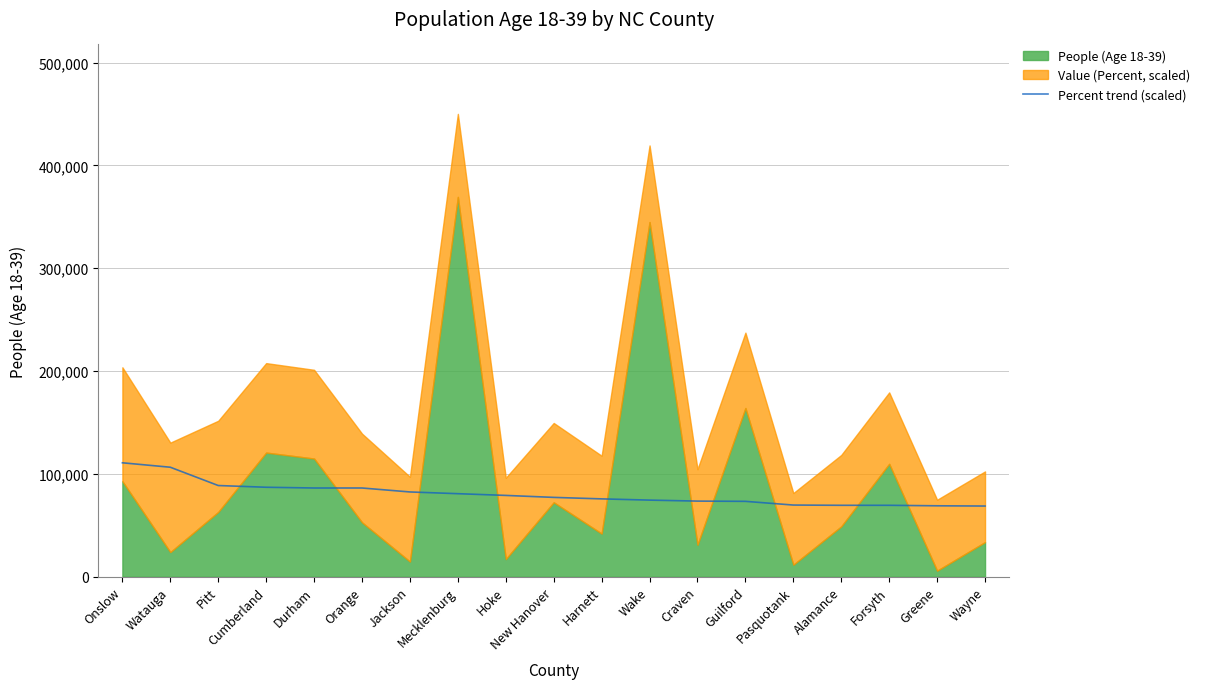

True or false: the data shows 42619.2 at Greene.

False